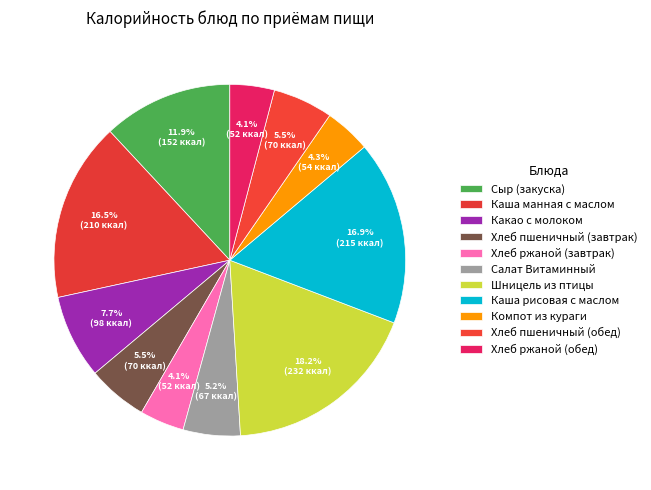

Approximately how many times larger is the value at Каша манная с маслом compared to Сыр (закуска)?

1.4